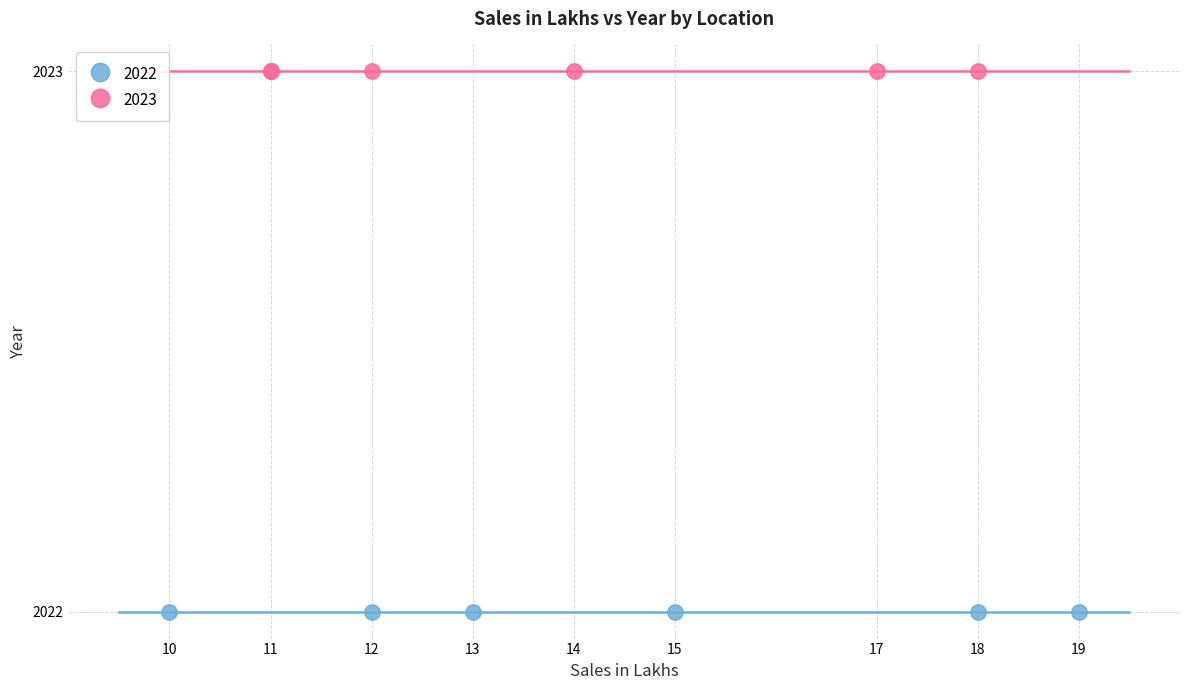

Which series reaches the minimum Y coordinate?

2022